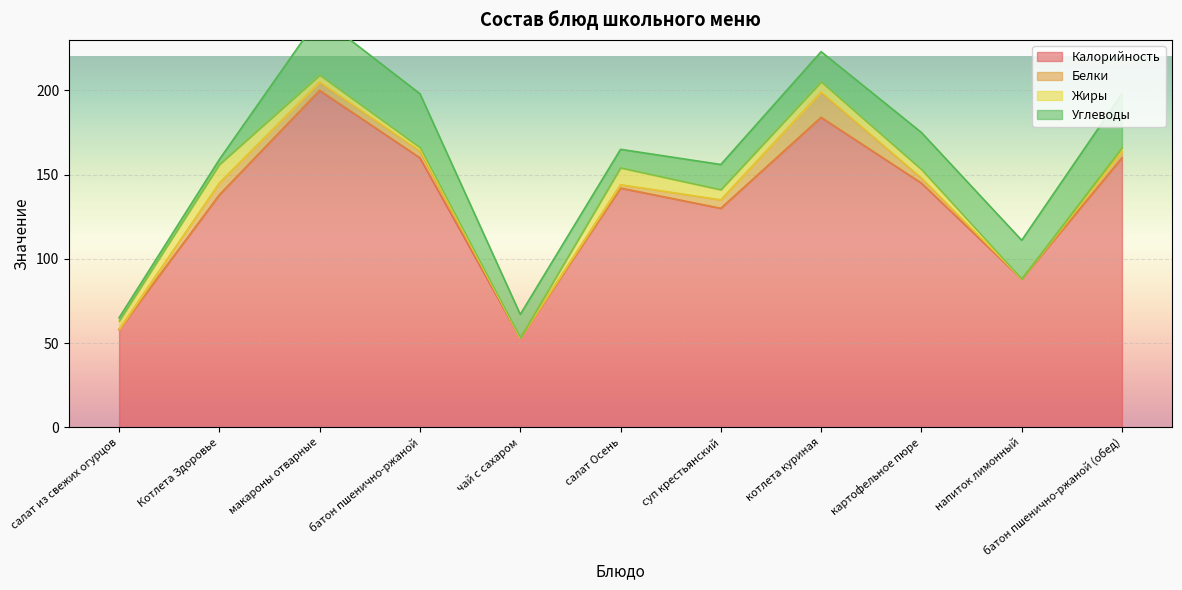

True or false: Калорийность and Углеводы intersect in this chart.

False